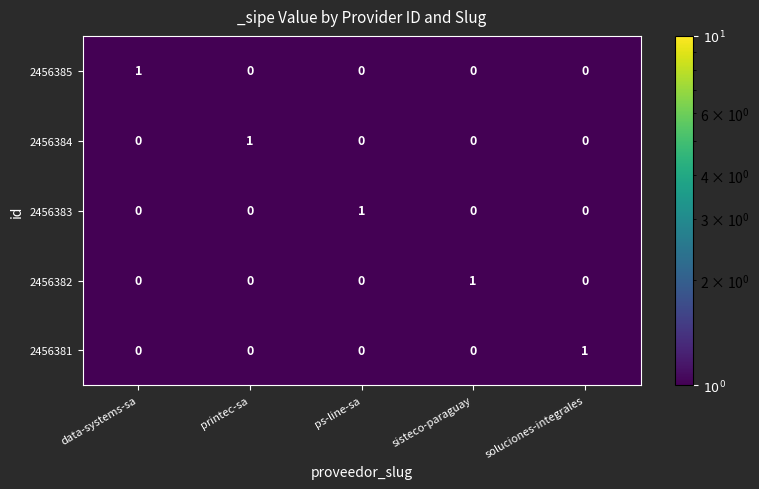

The 2456384 series shows 0 at ps-line-sa. True or false?

True